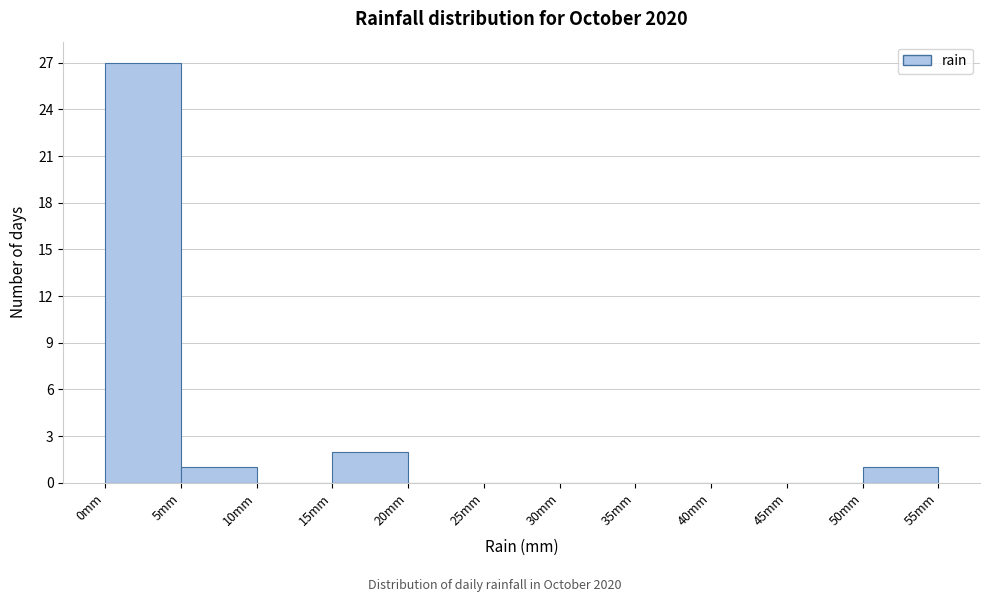

Reading left to right, list every bar in this chart as the range it spans on the x-axis followed by its height. The values are not printed on the chart, so give them approximately, as read against the axis.

0 to 5: 27
5 to 10: 1
10 to 15: 0
15 to 20: 2
20 to 25: 0
25 to 30: 0
30 to 35: 0
35 to 40: 0
40 to 45: 0
45 to 50: 0
50 to 55: 1